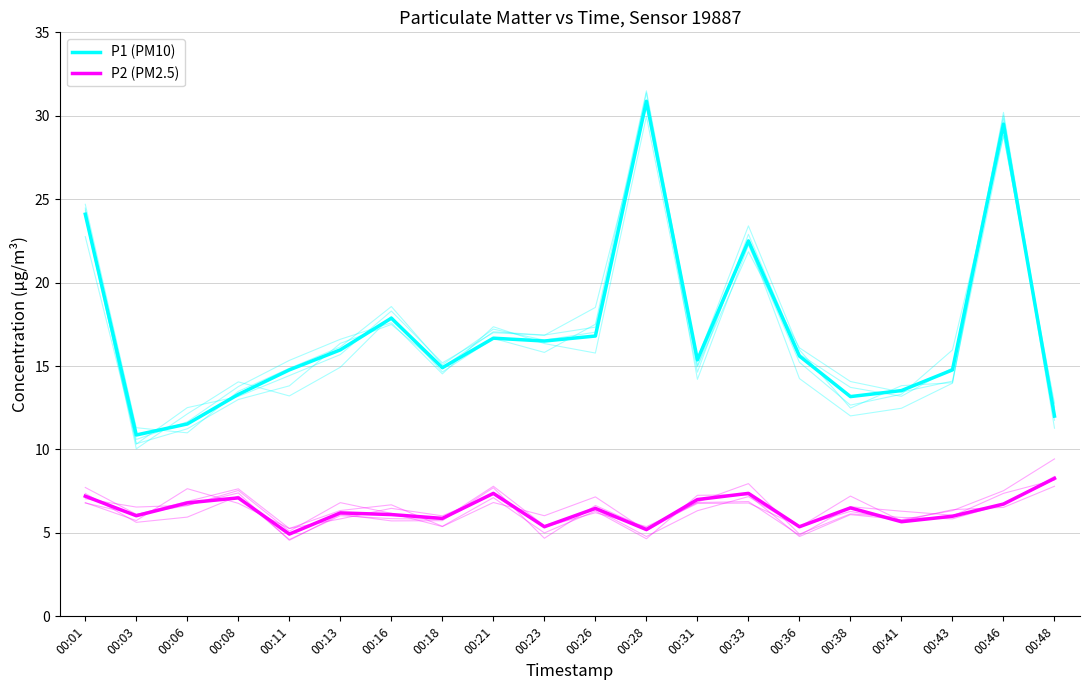

Does the chart display data point markers on the line(s)?

No